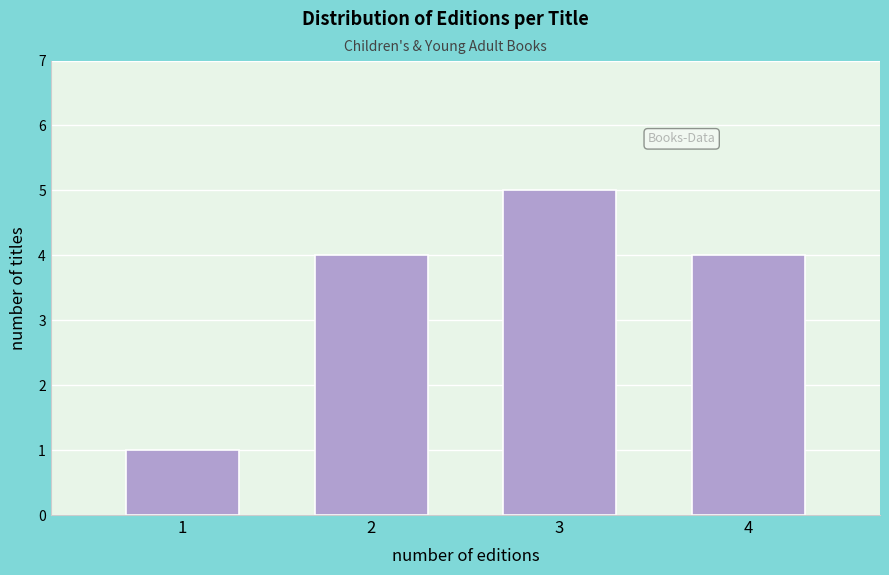

Reading left to right, list all the values displayed in this chart.

1=1	2=4	3=5	4=4